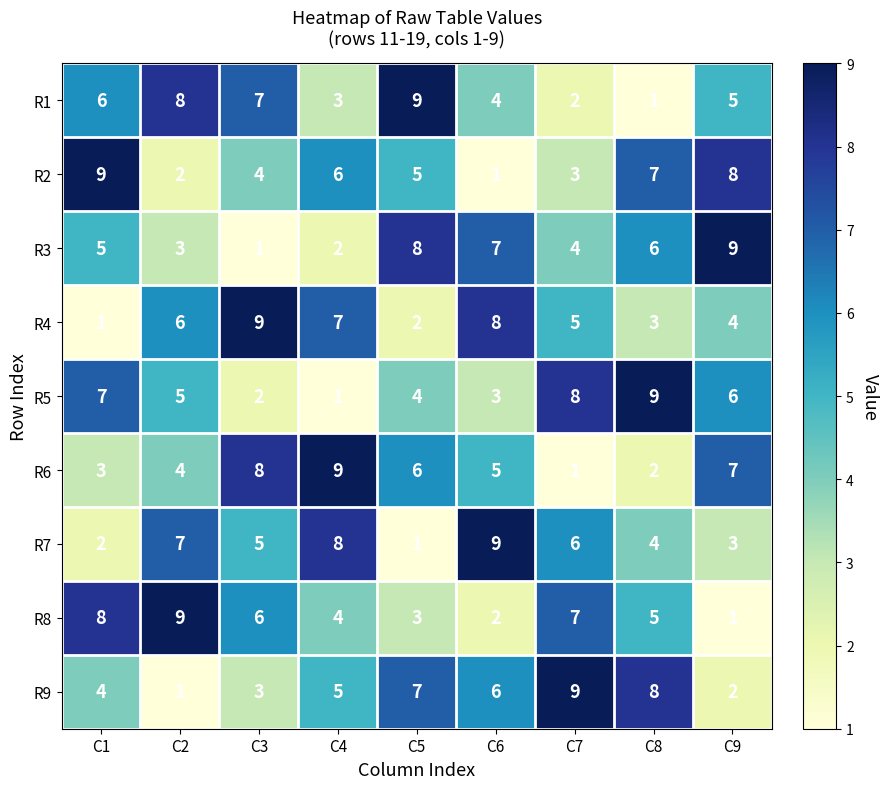

What is the maximum value shown in the chart?

9